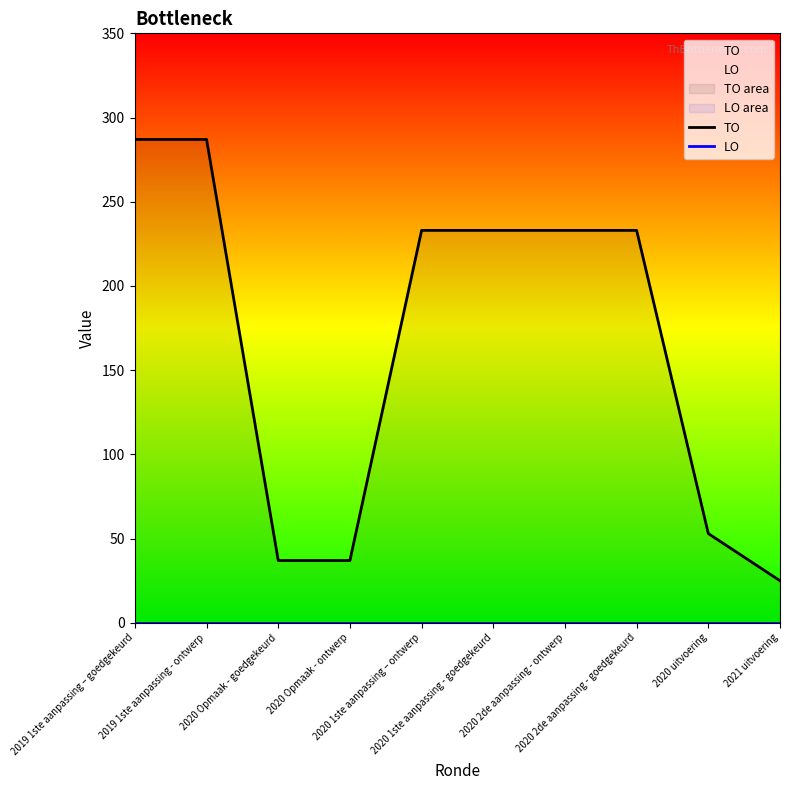

Rank the series by their average value, from highest to lowest.

TO, LO